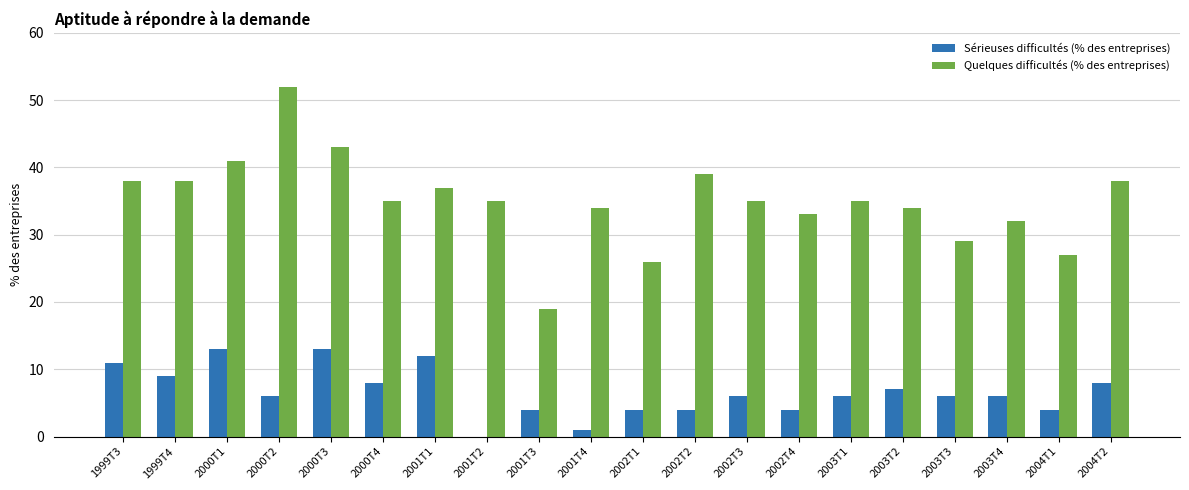

What is the total value across all series at 2003T2?

41